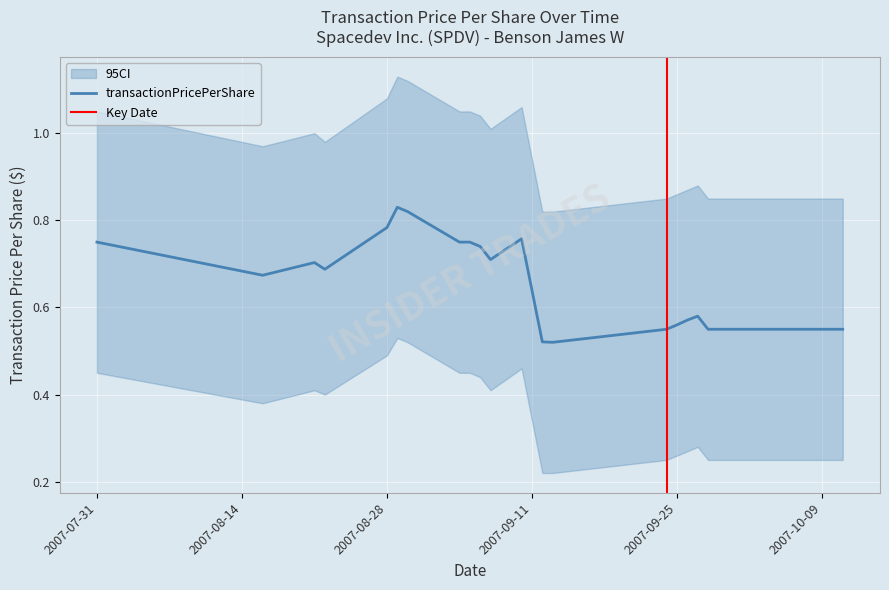

At which category is the sum across all series the highest?

2007-08-29